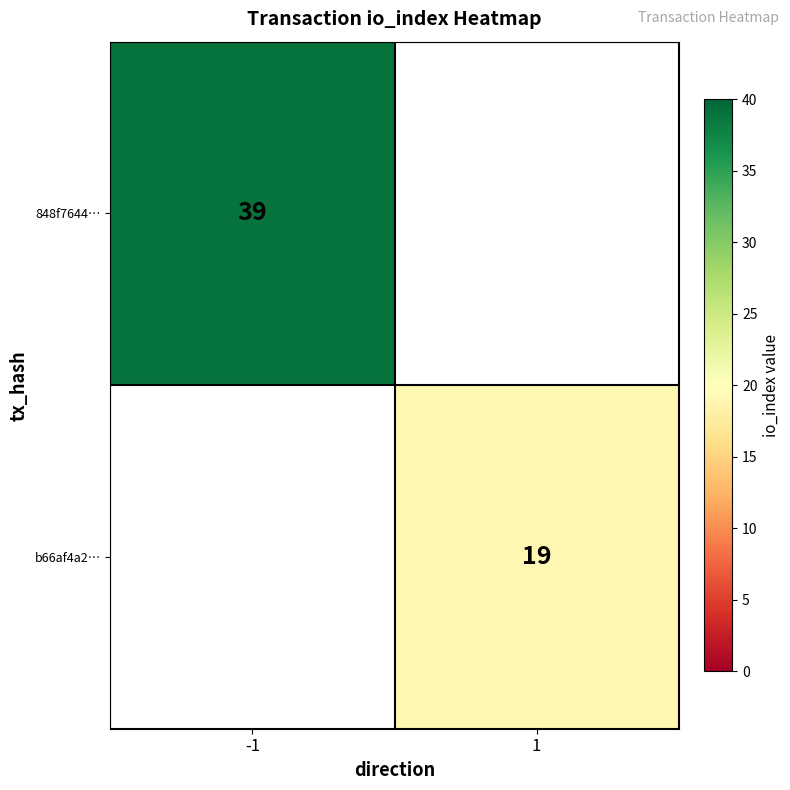

Is it true that b66af4a2… equals 19 at 1?

True